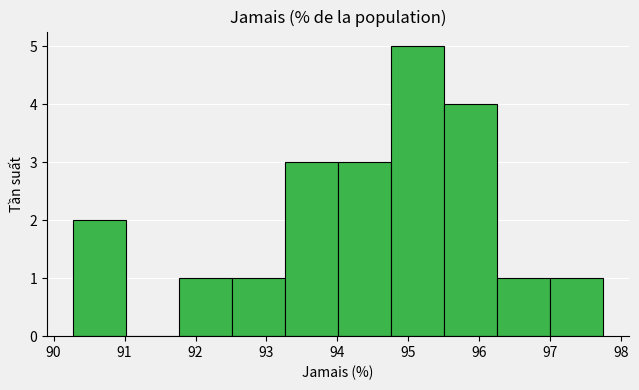

Reading left to right, transcribe this chart: for each bar, give the range it covers on the x-axis and its height. Neither the bar edges nor the heights are printed on the chart, so give them approximately, as read against the axes.

90.3 to 91.0: 2
91.0 to 91.8: 0
91.8 to 92.5: 1
92.5 to 93.3: 1
93.3 to 94.0: 3
94.0 to 94.8: 3
94.8 to 95.5: 5
95.5 to 96.2: 4
96.2 to 97.0: 1
97.0 to 97.7: 1